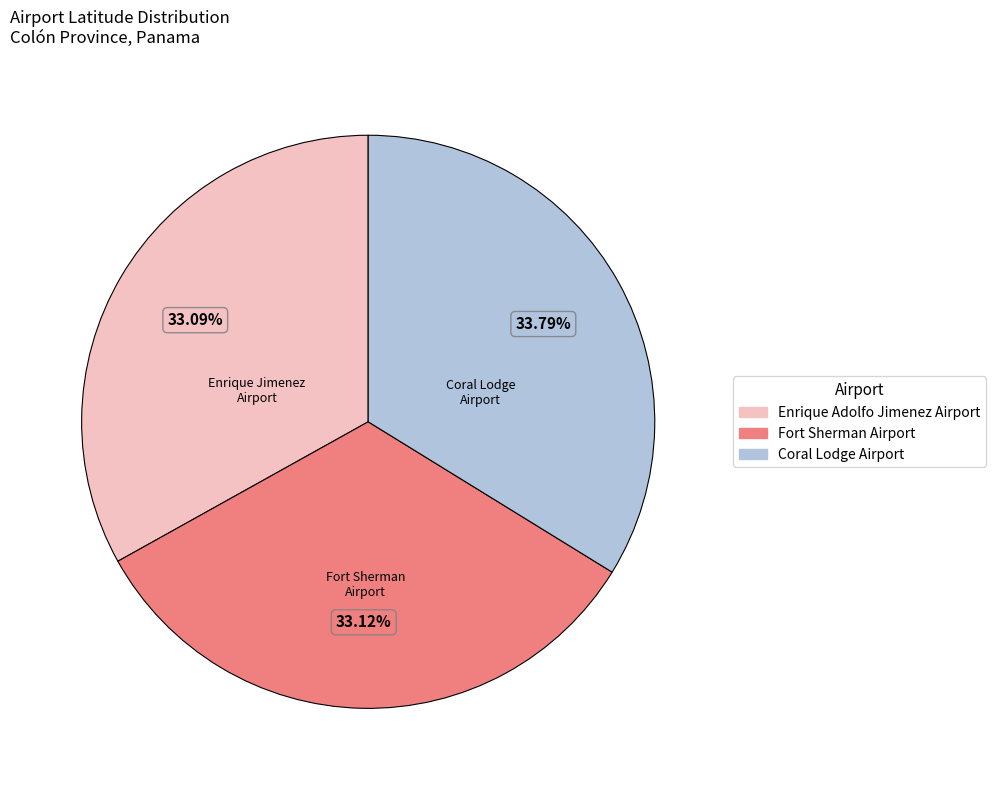

What percentage is NOT represented by Enrique Adolfo Jimenez Airport?

66.9%